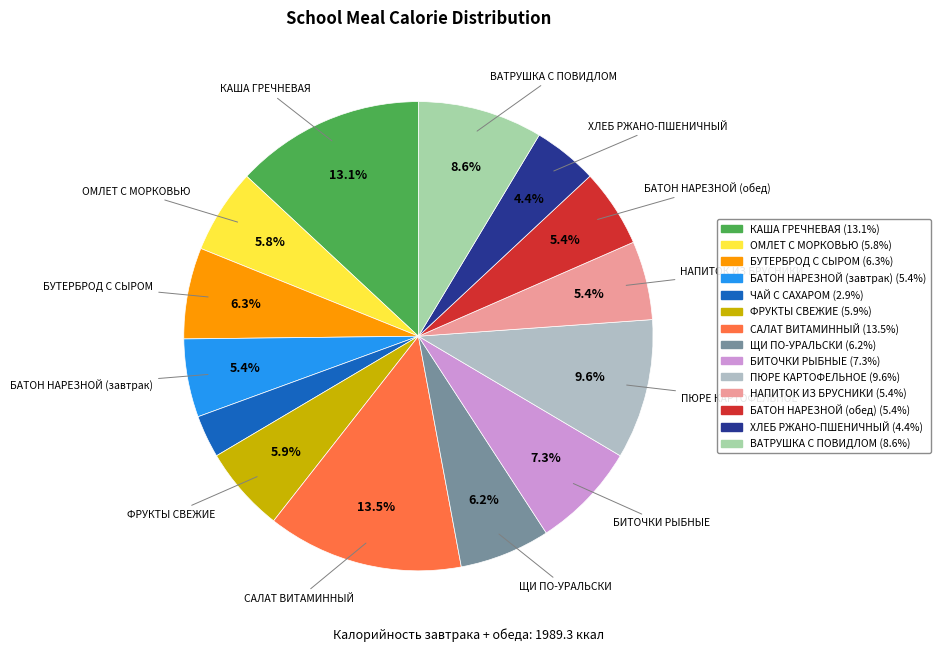

Approximately how many times larger is the value at КАША ГРЕЧНЕВАЯ compared to ЧАЙ С САХАРОМ?

4.5